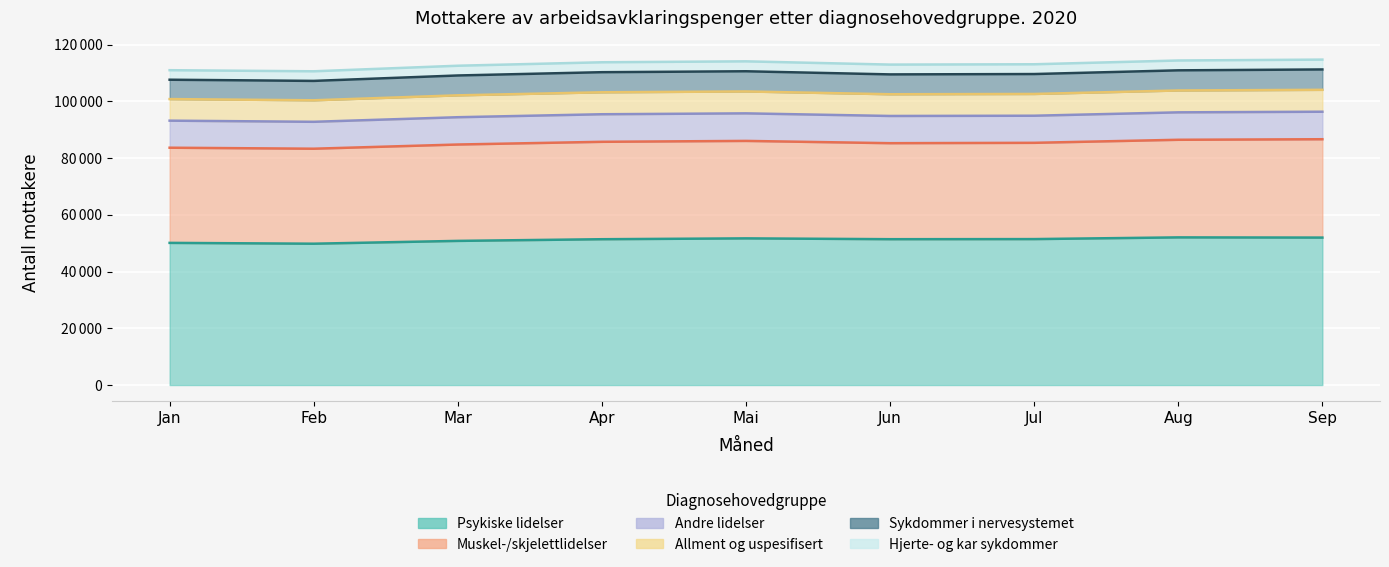

True or false: Hjerte- og kar sykdommer and Psykiske lidelser intersect in this chart.

False